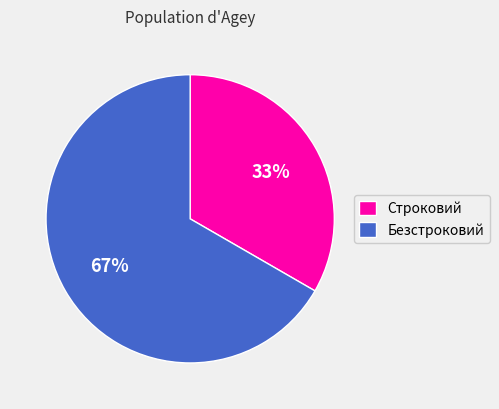

Approximately how many times larger is the value at Строковий compared to Безстроковий?

0.5